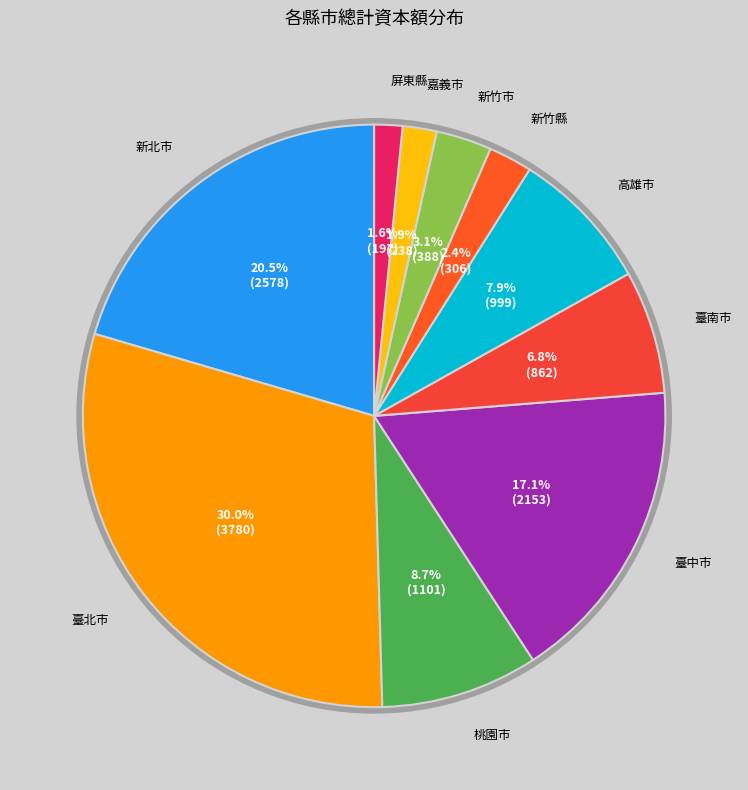

Does 屏東縣 represent more than half of the total?

No